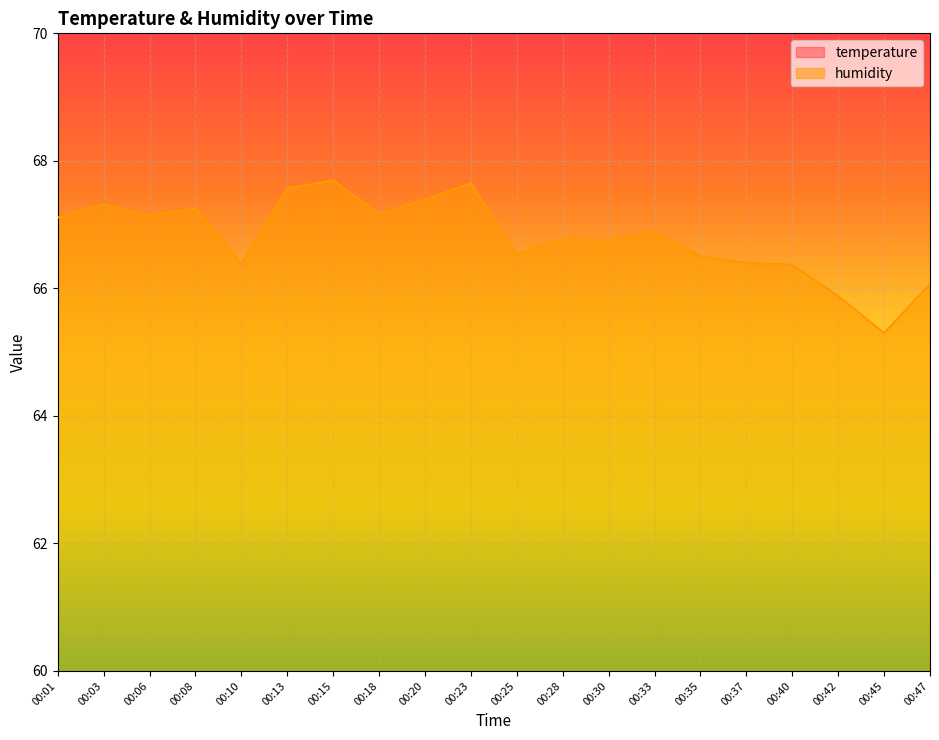

The humidity series shows 15.0 at 00:45. True or false?

False